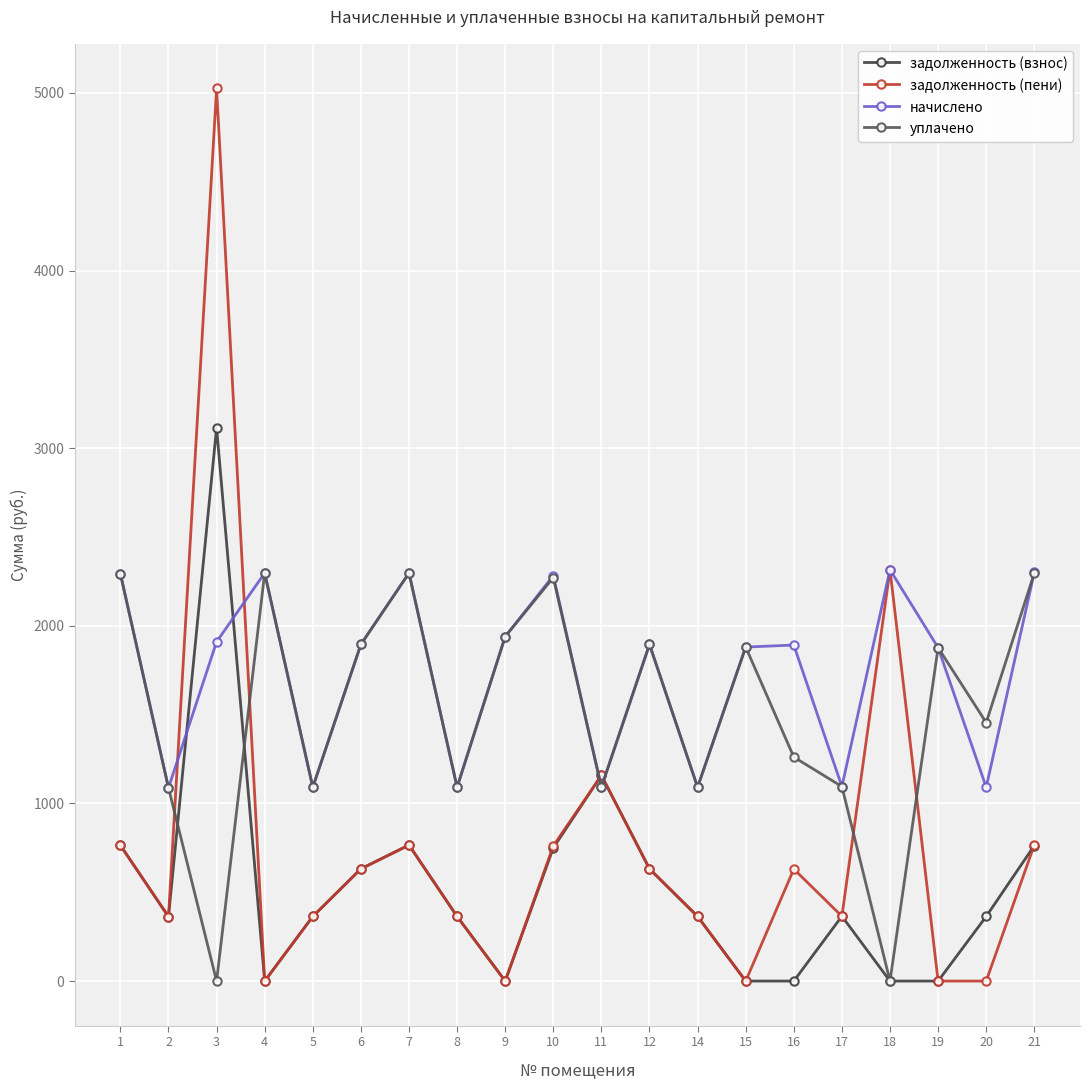

How many series are shown in this chart?

4